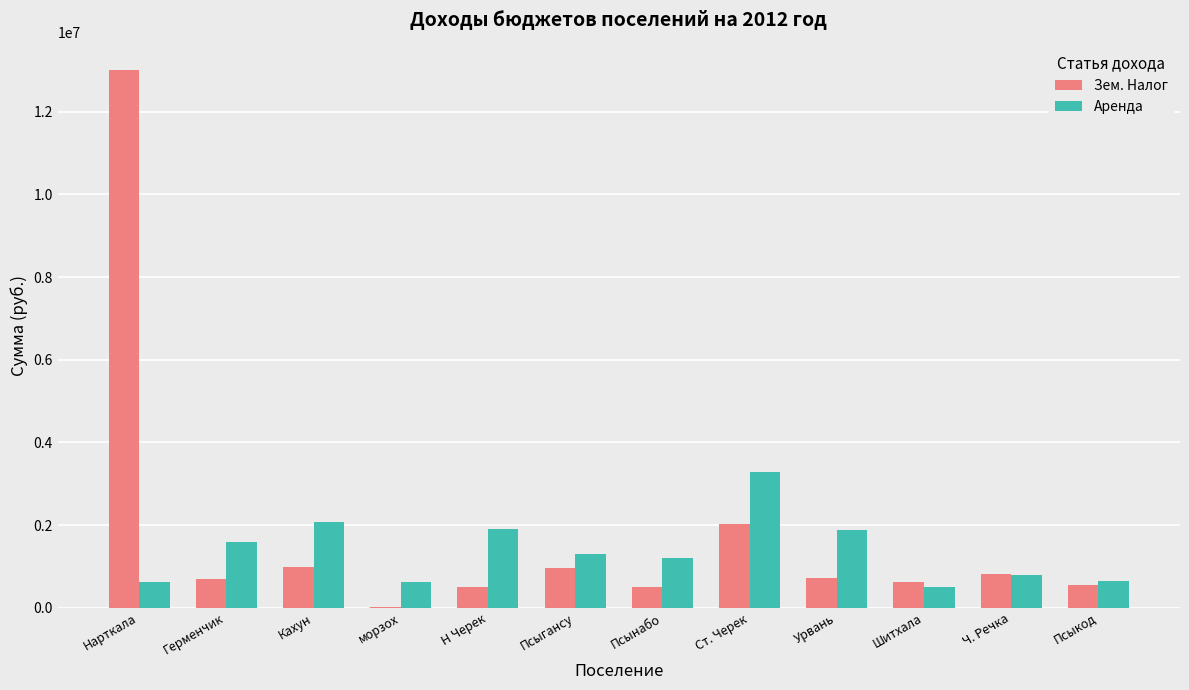

Which series changed the most between Псынабо and Шитхала?

Аренда